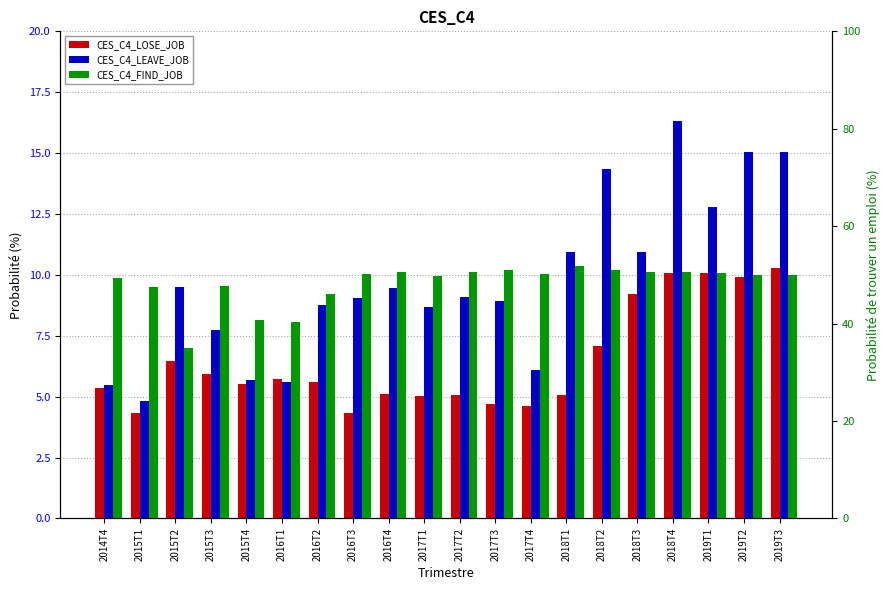

What position from the right is 2017T4?

8